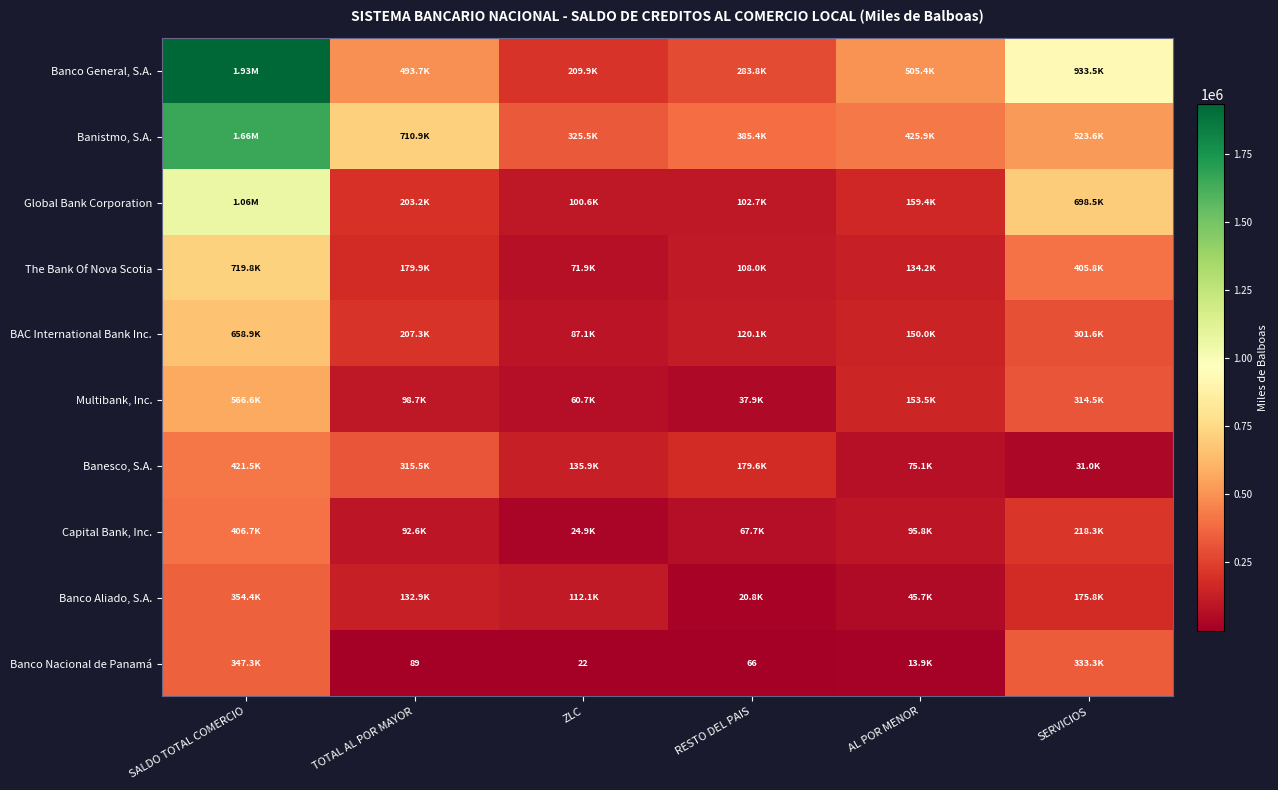

What is the total value across all series at ZLC?

1128631.5